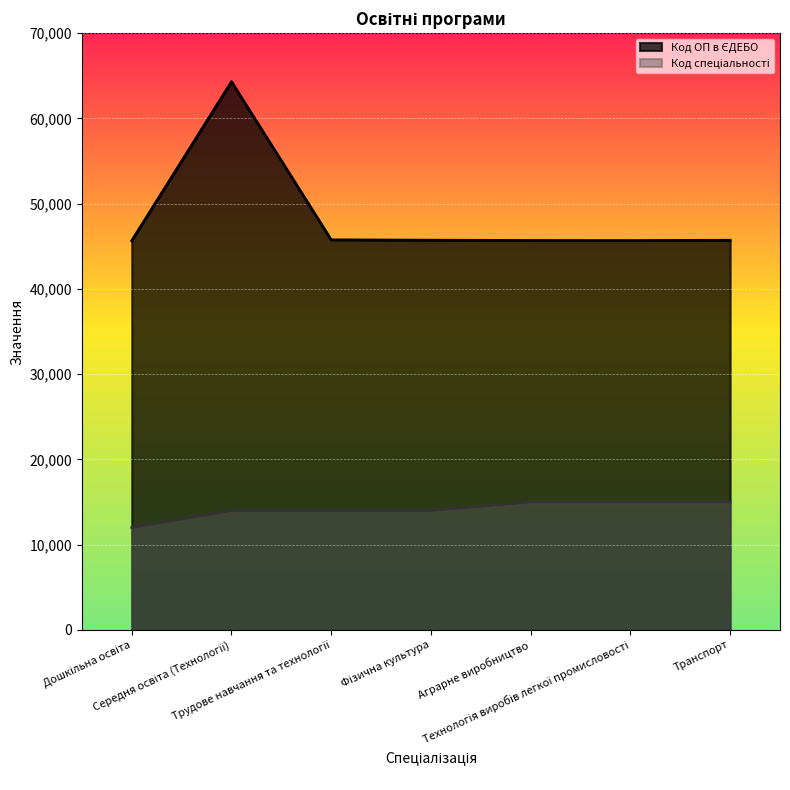

Reading left to right, extract all data points from this chart.

Код ОП в ЄДЕБО: Дошкільна освіта=45658	Середня освіта (Технології)=64304	Трудове навчання та технології=45753	Фізична культура=45712	Аграрне виробництво=45675	Технологія виробів легкої промисловості=45668	Транспорт=45702
Код спеціальності: Дошкільна освіта=12000	Середня освіта (Технології)=14000	Трудове навчання та технології=14000	Фізична культура=14000	Аграрне виробництво=15000	Технологія виробів легкої промисловості=15000	Транспорт=15000